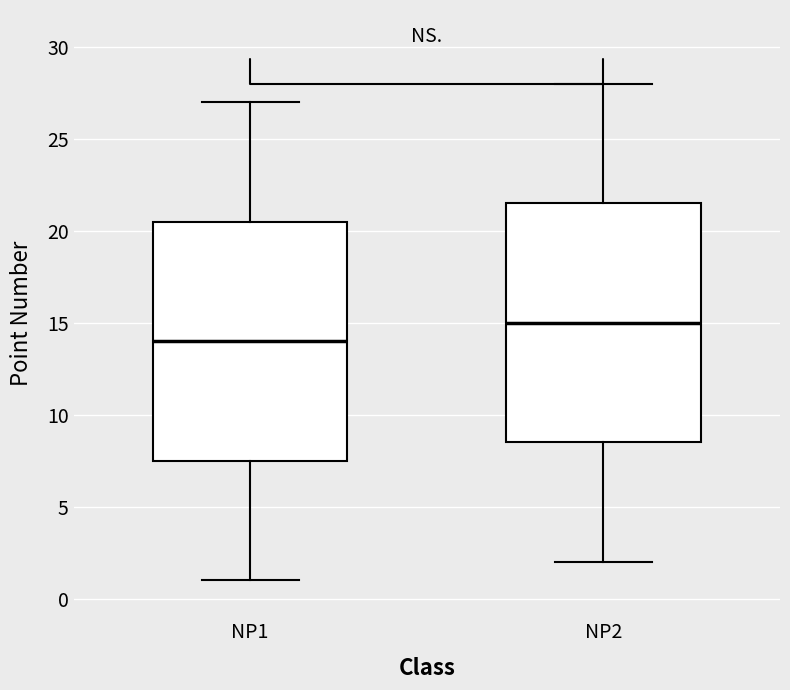

Reading left to right, transcribe this box plot: for each box, give where its median line is, the range the box spans, and where its two whiskers end, as read against the y-axis. The values are not printed on the chart, so give them approximately, as read against the axis.

NP1: median 14.0, box 7.5 to 20.5, whiskers 1.0 to 27.0
NP2: median 15.0, box 8.5 to 21.5, whiskers 2.0 to 28.0